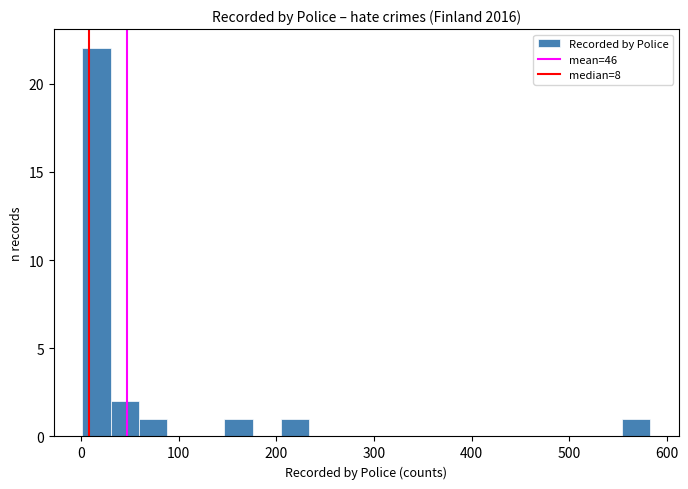

Around what value on the x-axis is the tallest bar? Give the approximate position of its centre, as read against the axis.

20